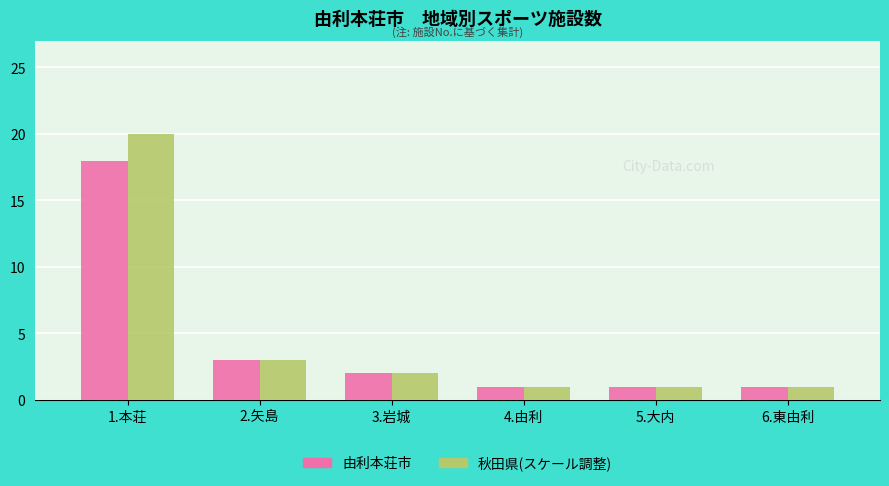

Is it true that 由利本荘市 equals 3 at 3.岩城?

False